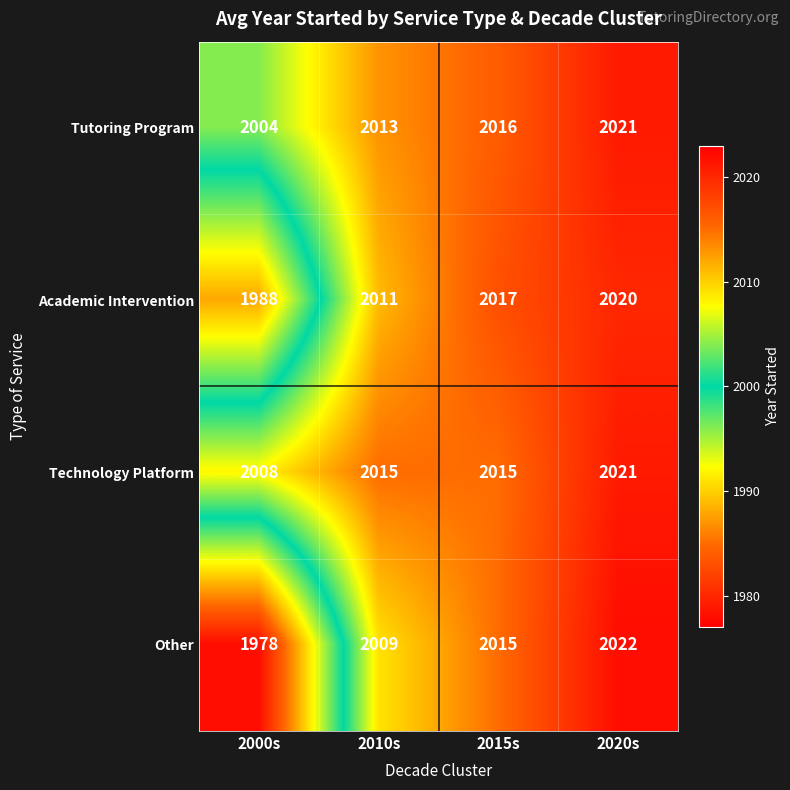

Reading left to right, transcribe all the data shown in this chart.

Tutoring Program: 2004	2013	2016	2021
Academic Intervention: 1988	2011	2017	2020
Technology Platform: 2008	2015	2015	2021
Other: 1978	2009	2015	2022